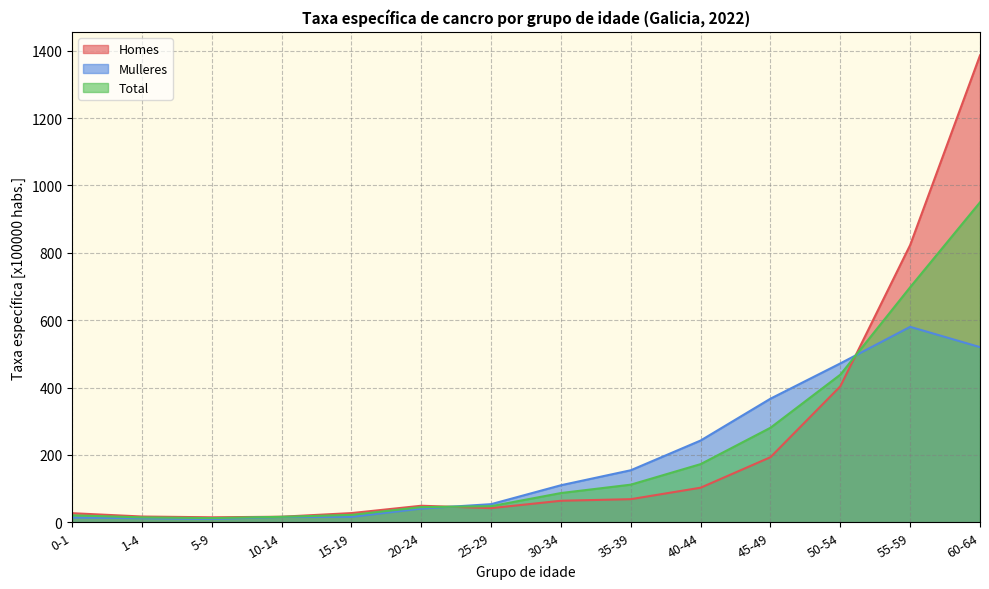

How many times do Homes and Mulleres cross each other?

2